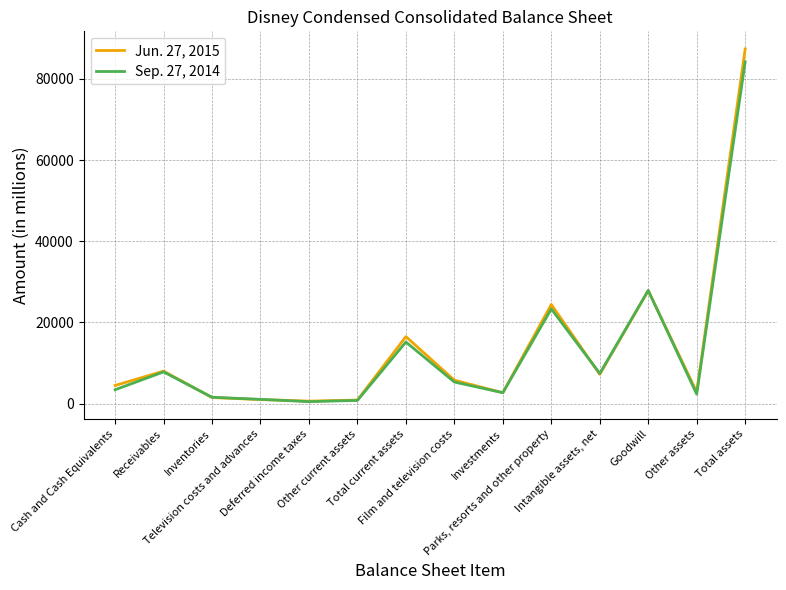

How many intersections are there between Sep. 27, 2014 and Jun. 27, 2015?

6